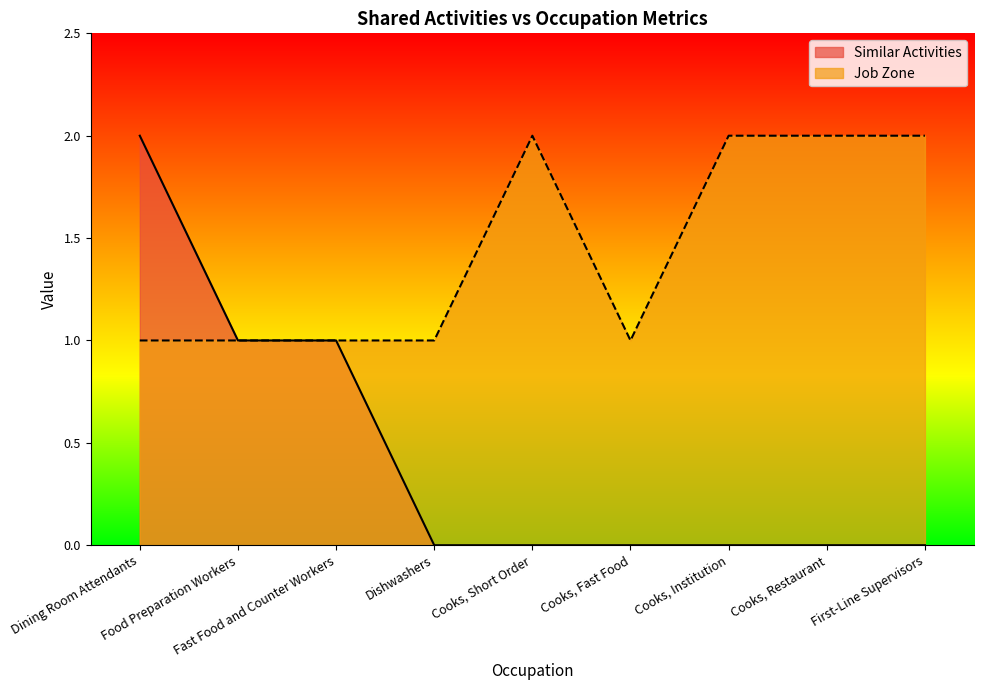

What is the value of the Job Zone point at the 3rd from the left?

1